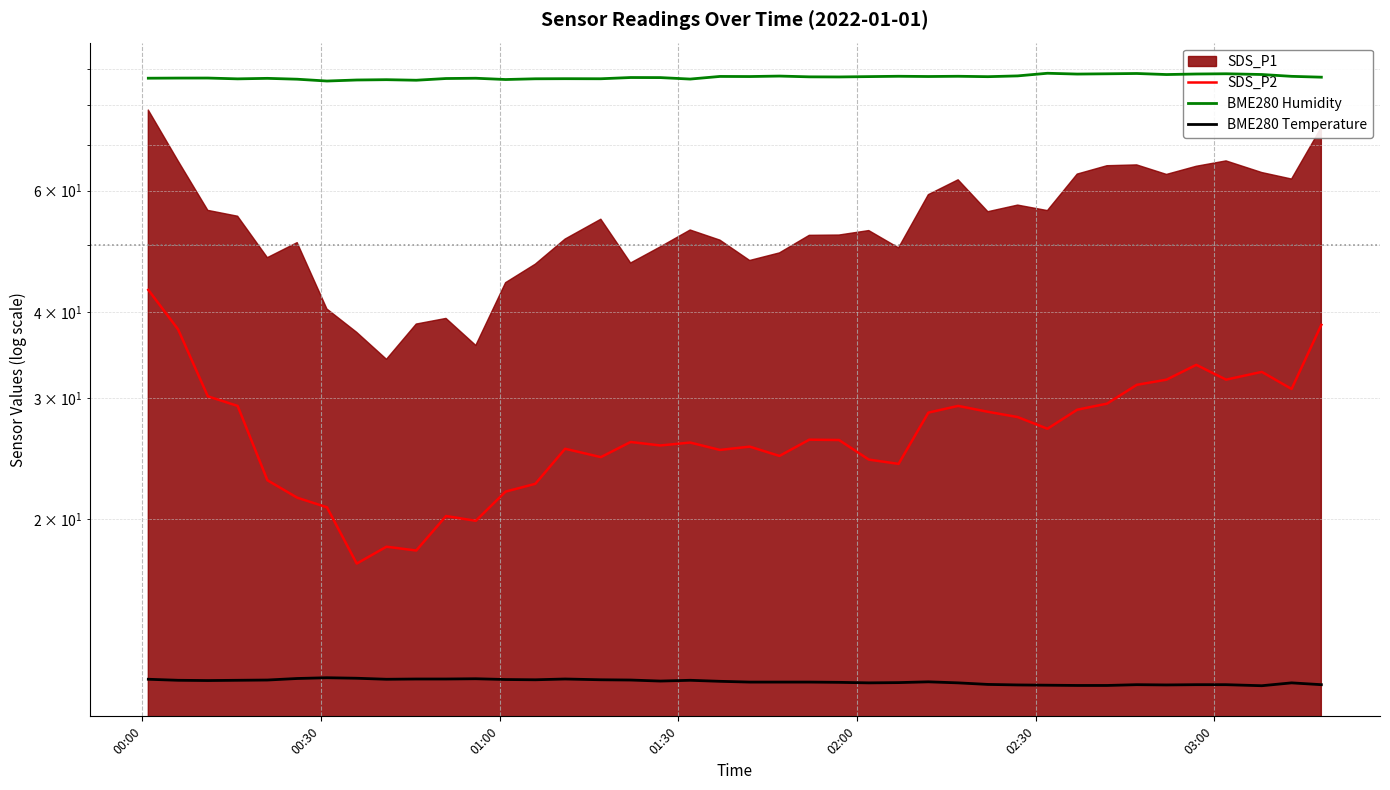

True or false: SDS_P2 and BME280 Temperature cross at least once.

False